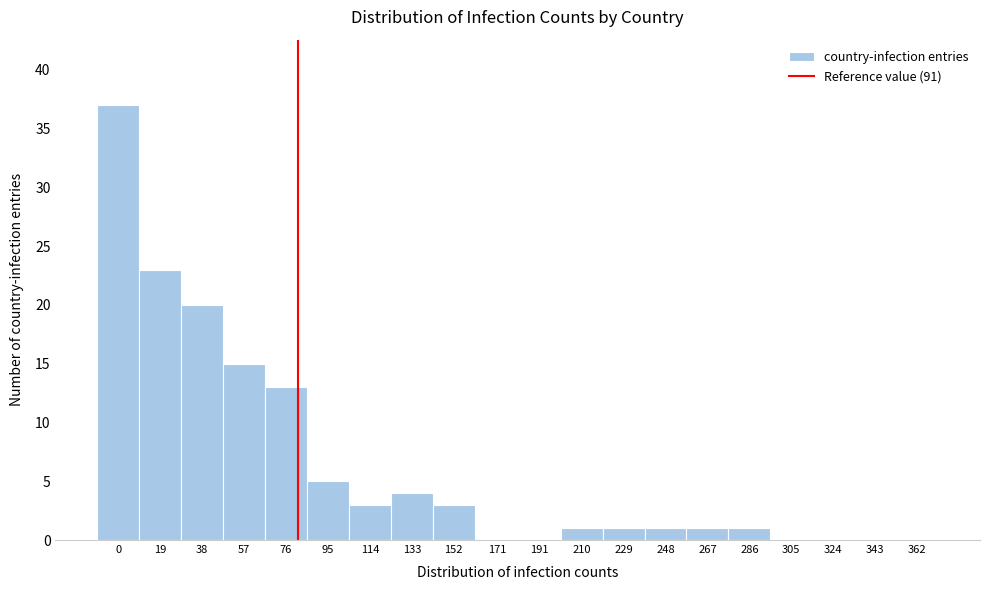

Reading right to left, transcribe all the data shown in this chart.

362=0	343=0	324=0	305=0	286=1	267=1	248=1	229=1	210=1	191=0	171=0	152=3	133=4	114=3	95=5	76=13	57=15	38=20	19=23	0=37